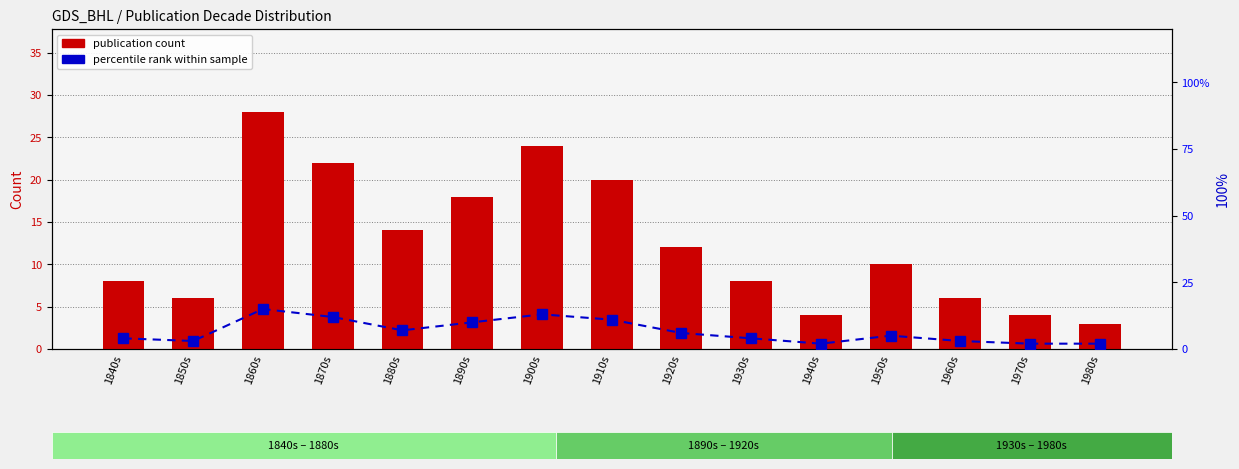

What is the value of the percentile rank within sample bar at the 7th from the left?

13